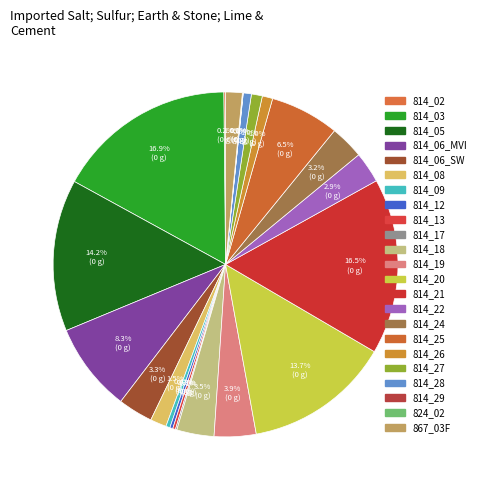

To the nearest percent, what is the average slice percentage?

4%